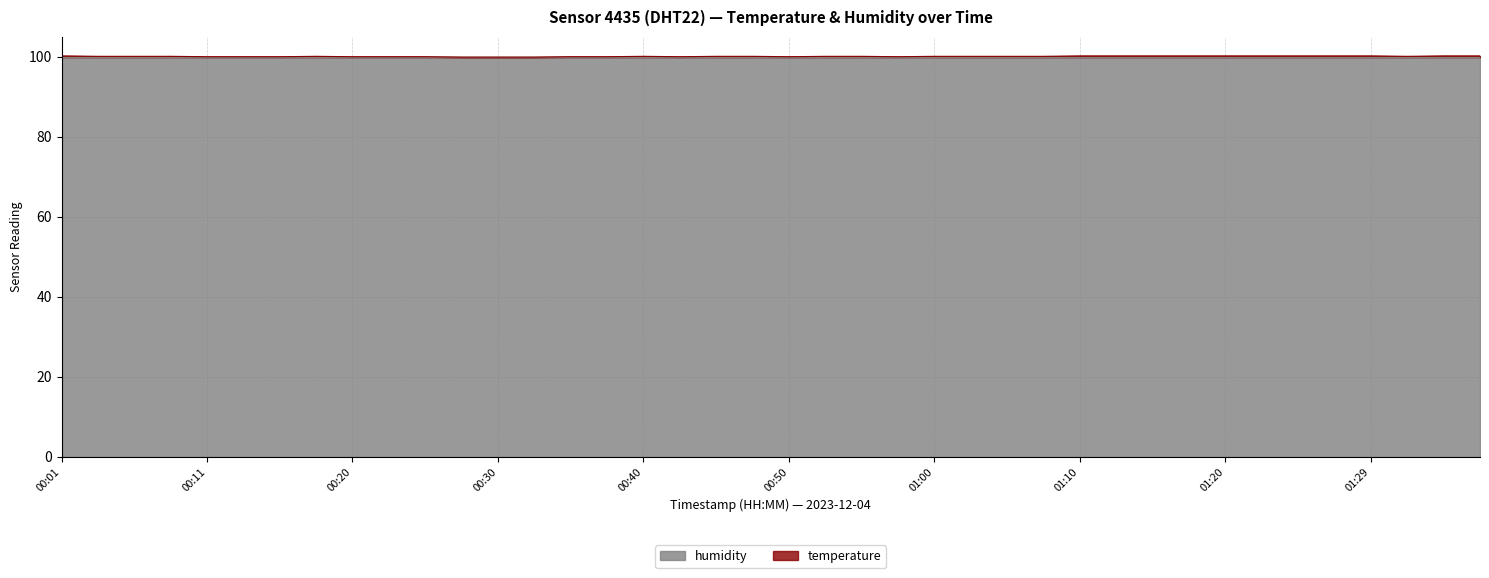

Reading left to right, extract all data points from this chart.

00:01=100.2	00:03=100.1	00:06=100.1	00:08=100.1	00:11=100.0	00:13=100.0	00:16=100.0	00:18=100.1	00:20=100.0	00:23=100.0	00:25=100.0	00:28=99.9	00:30=99.9	00:33=99.9	00:35=100.0	00:38=100.0	00:40=100.1	00:43=100.0	00:45=100.1	00:48=100.1	00:50=100.0	00:52=100.1	00:55=100.1	00:57=100.0	01:00=100.1	01:02=100.1	01:05=100.1	01:07=100.1	01:10=100.2	01:12=100.2	01:15=100.2	01:17=100.2	01:20=100.2	01:22=100.2	01:24=100.2	01:27=100.2	01:29=100.2	01:32=100.1	01:34=100.2	01:37=100.2